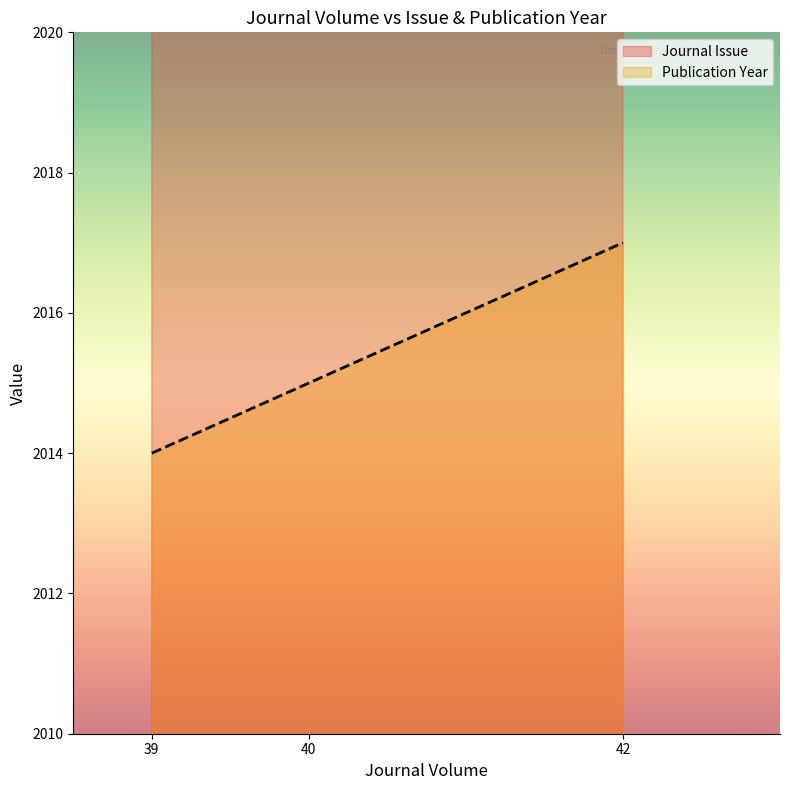

Where is Journal Issue nearest to the value 3260?

42